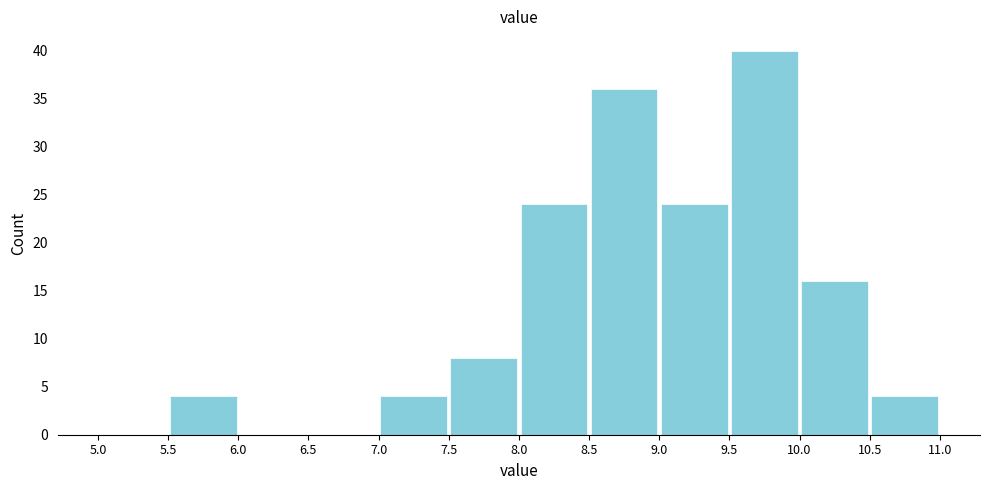

What is the height of the bar covering 9.5 to 10.0 on the x-axis? The values are not printed on the chart, so give them approximately, as read against the axis.

40